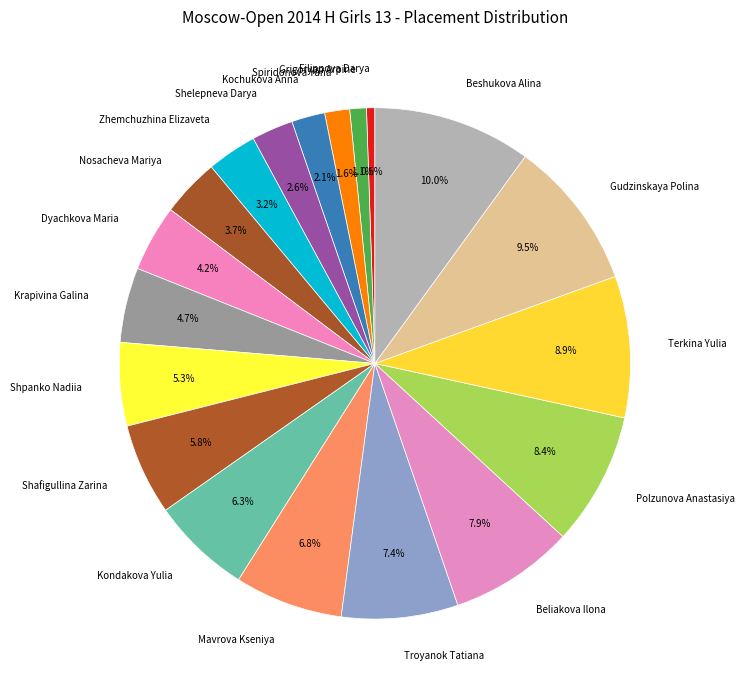

Count the number of slices in the pie.

19